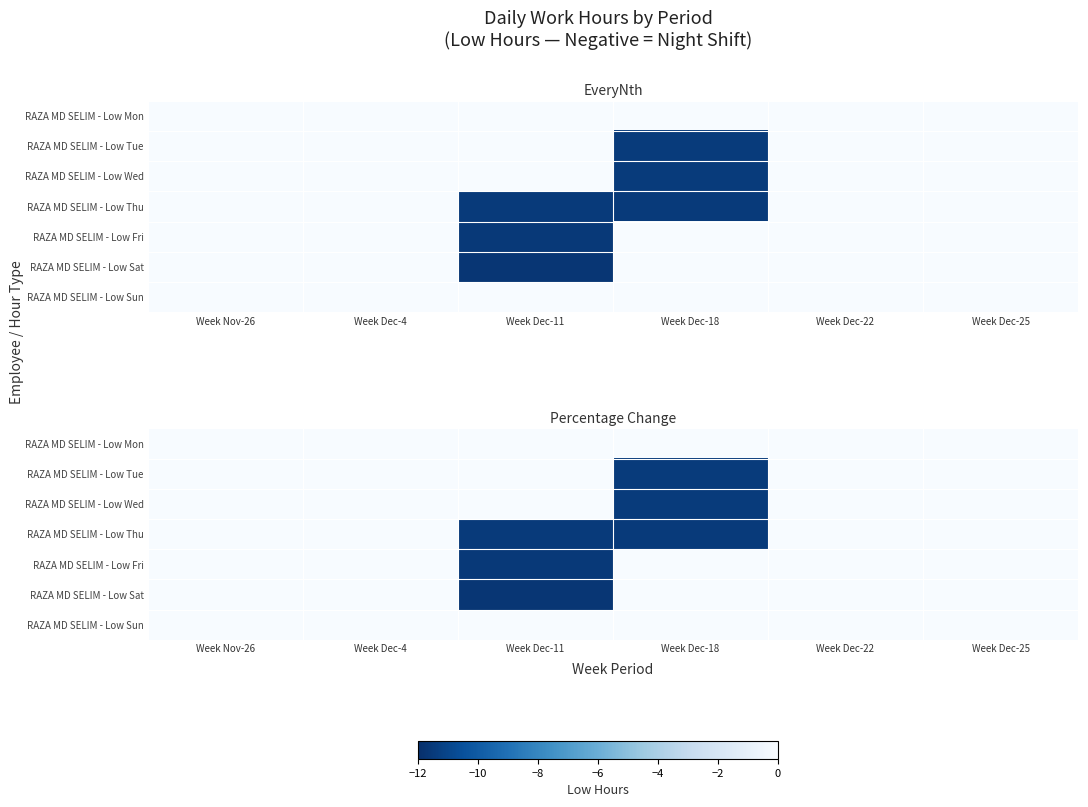

What is the sum of all RAZA MD SELIM - Low Sat values?

-11.7